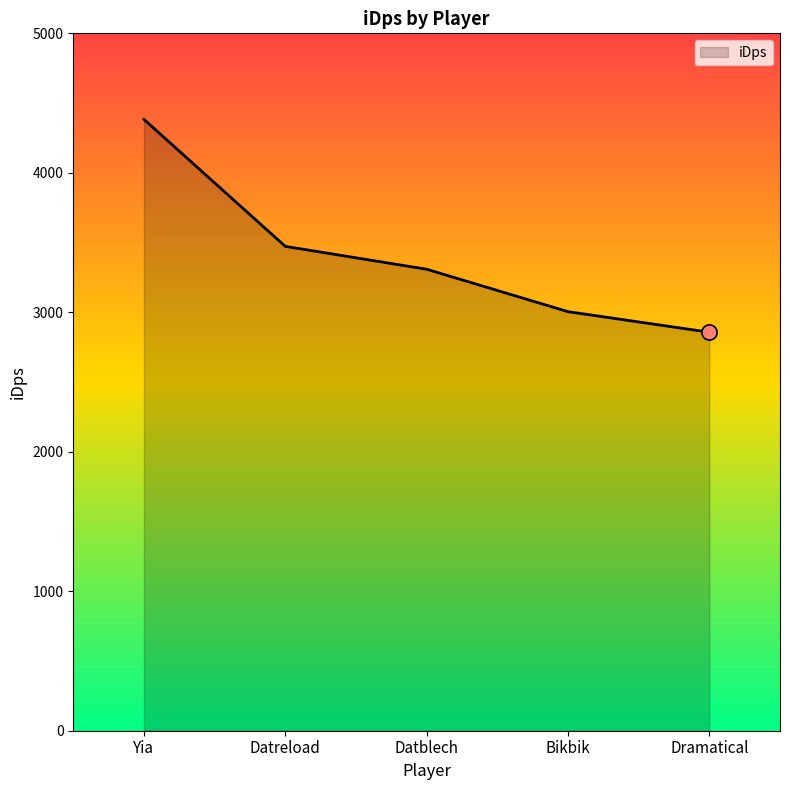

Between Dramatical and Datblech, which is larger?

Datblech